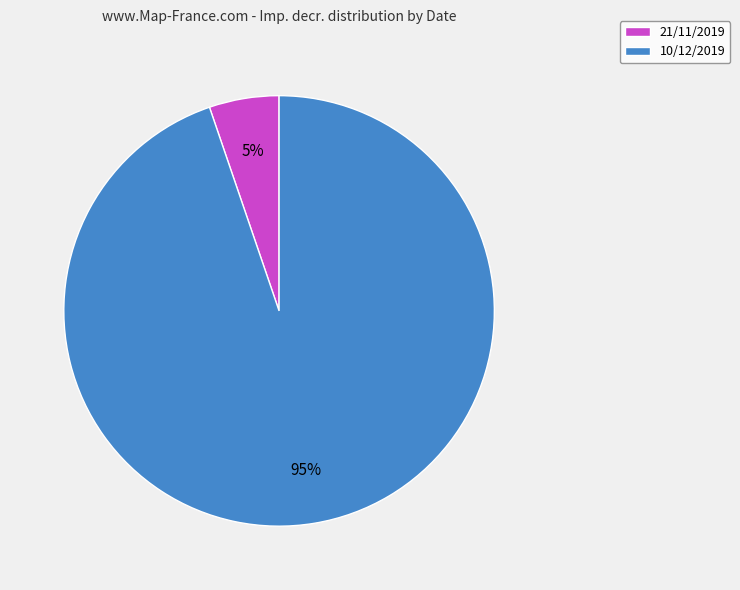

Do 10/12/2019 and 21/11/2019 together represent more than half of the pie?

Yes